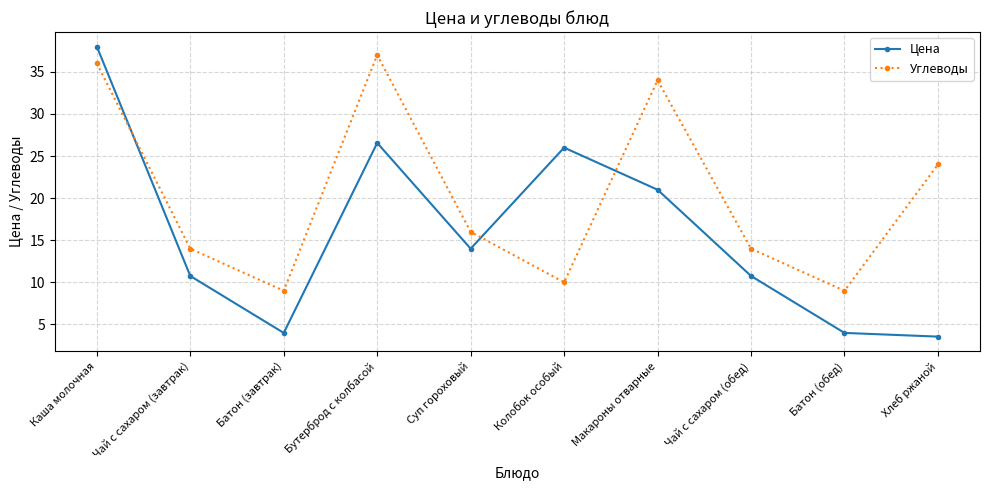

What are all the series names shown in the legend?

Цена, Углеводы